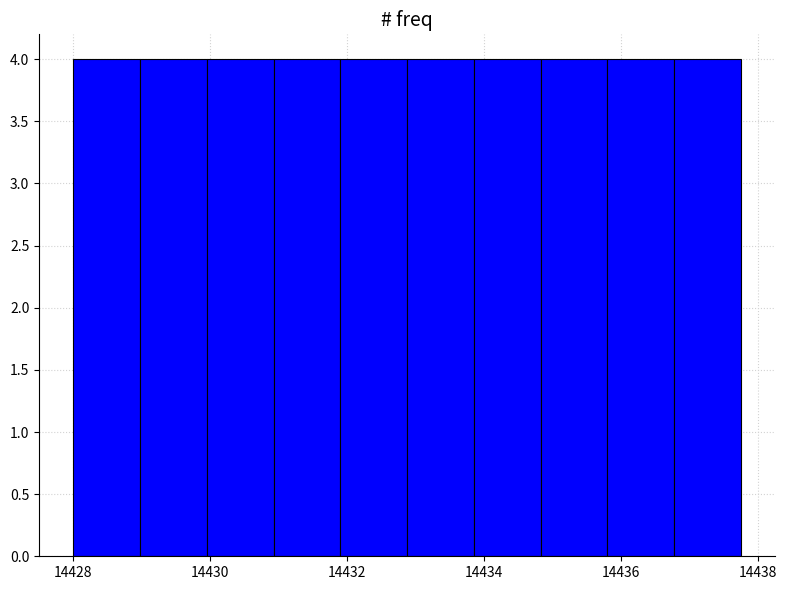

How tall is the bar that spans 14431.0 to 14432.0 on the x-axis? Neither the bar edges nor the heights are printed on the chart, so give them approximately, as read against the axes.

4